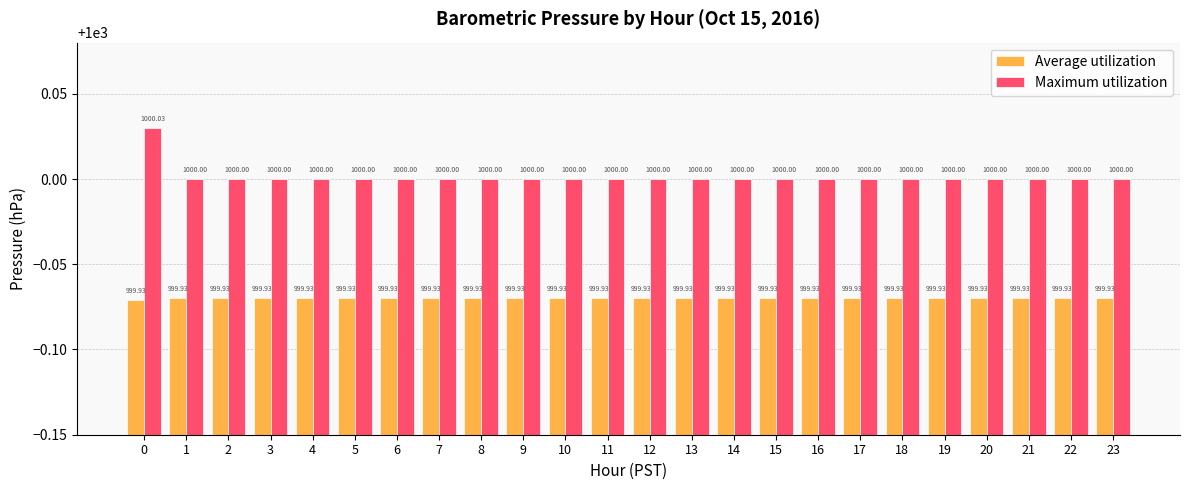

What are all the series names shown in the legend?

Average utilization, Maximum utilization